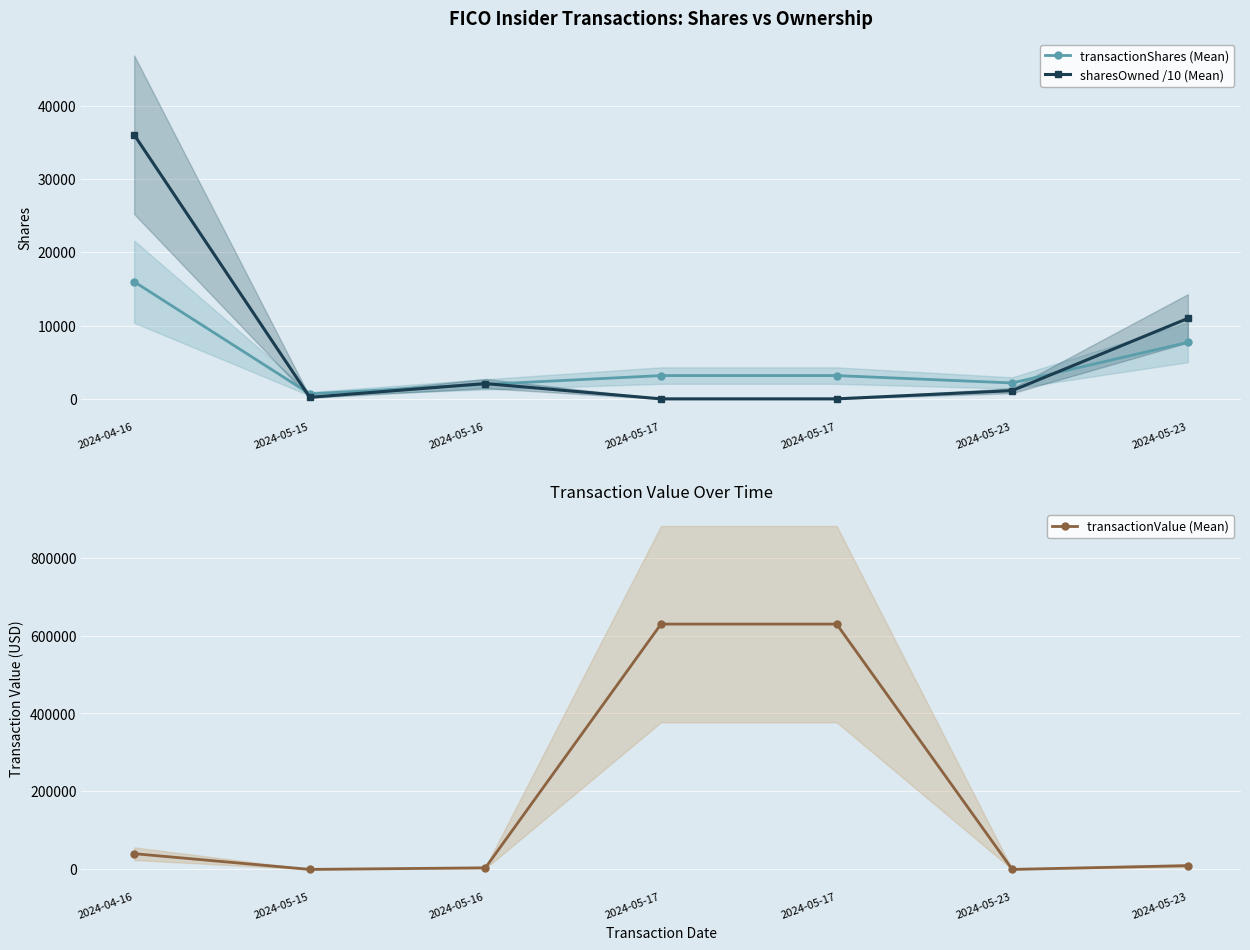

Is the value of transactionValue (Mean) at 2024-05-16 greater than the value of transactionShares (Mean) at 2024-05-23?

Yes